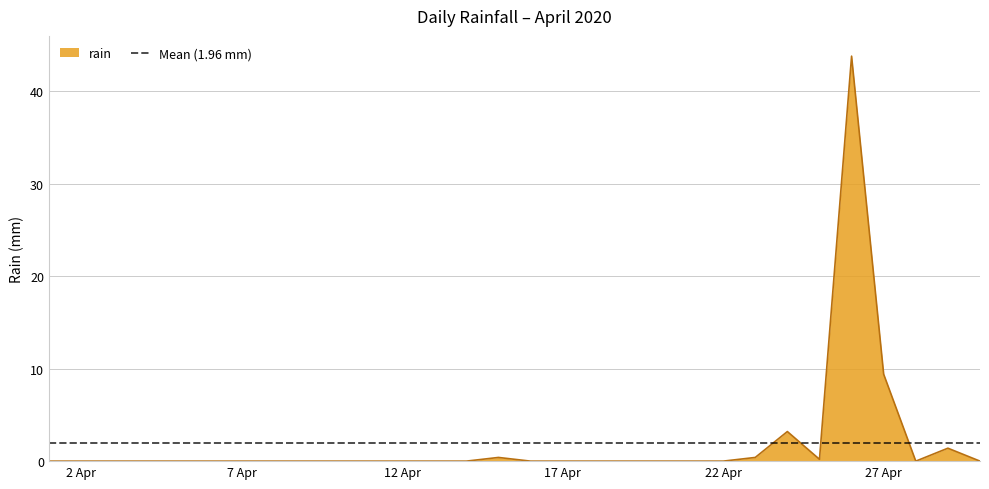

Between 2020-04-05 and 2020-04-06, which is larger?

2020-04-05